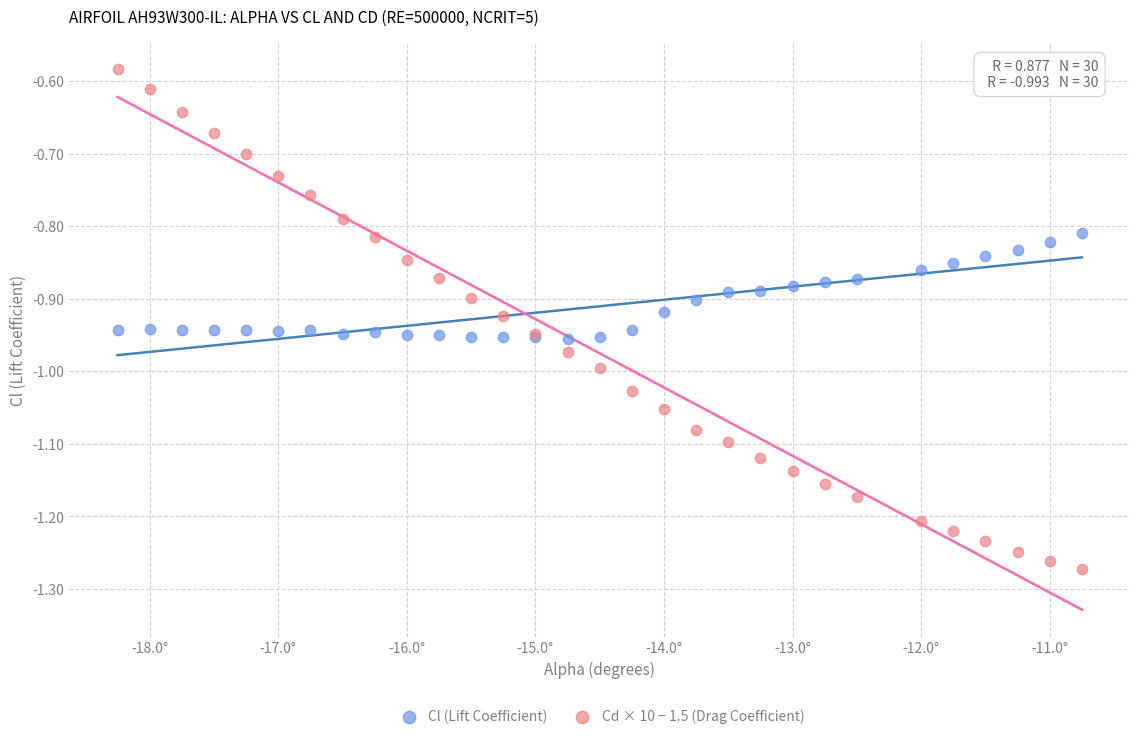

What are all the series names shown in the legend?

Cl (Lift Coefficient), Cd × 10 − 1.5 (Drag Coefficient)